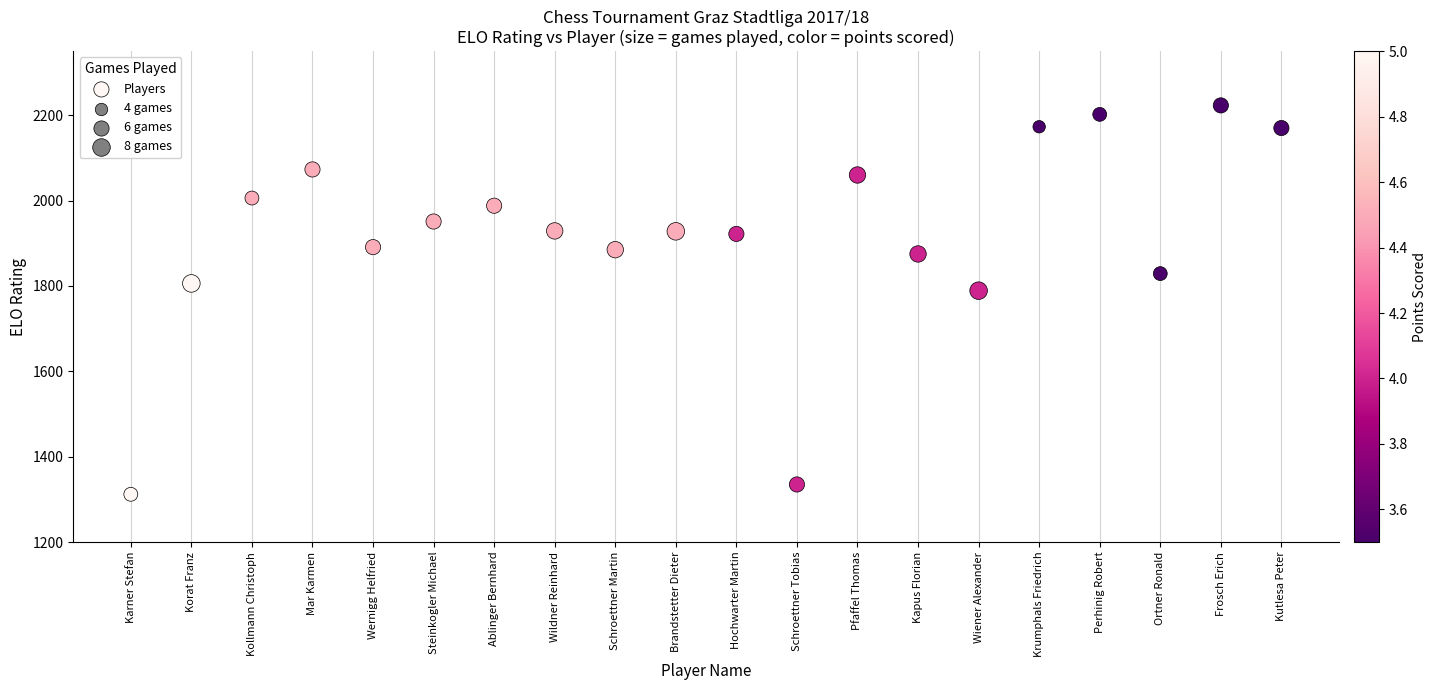

What Y value in the scatter plot is closest to 1767?

1789